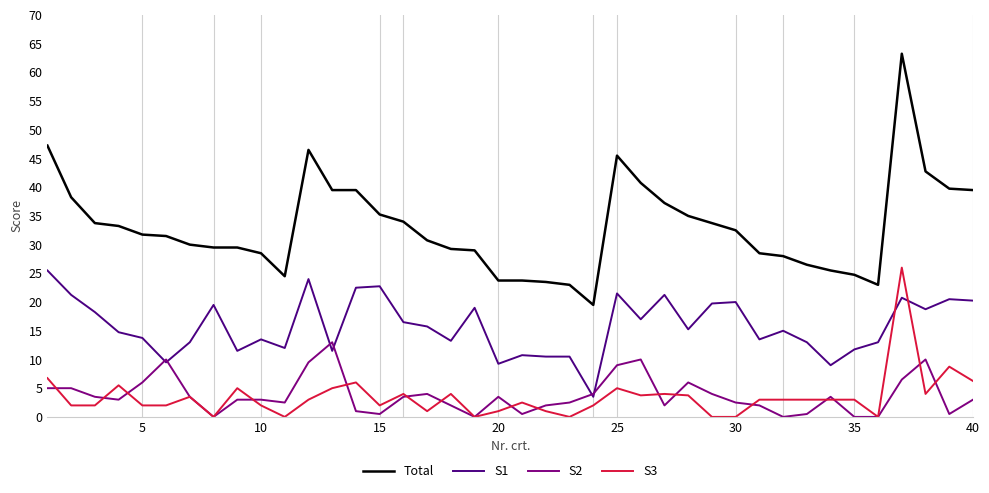

True or false: Total and S1 cross at least once.

False